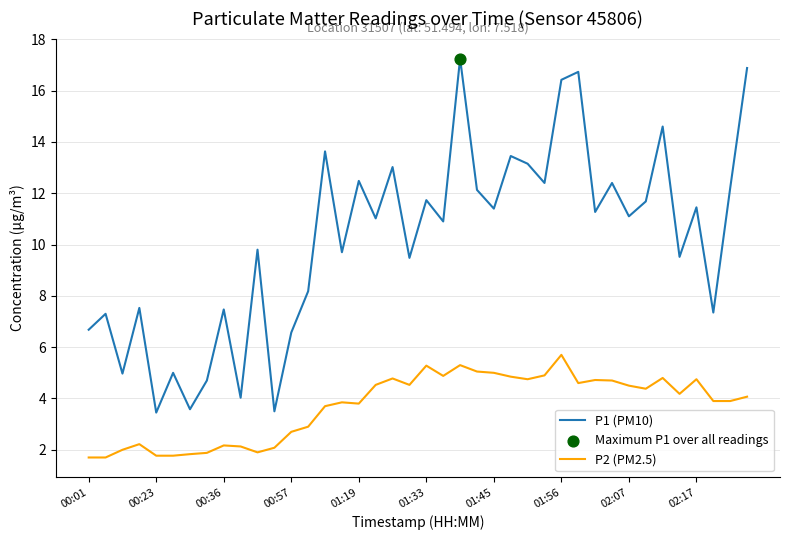

Which series has the largest range (max minus min)?

P1 (PM10)